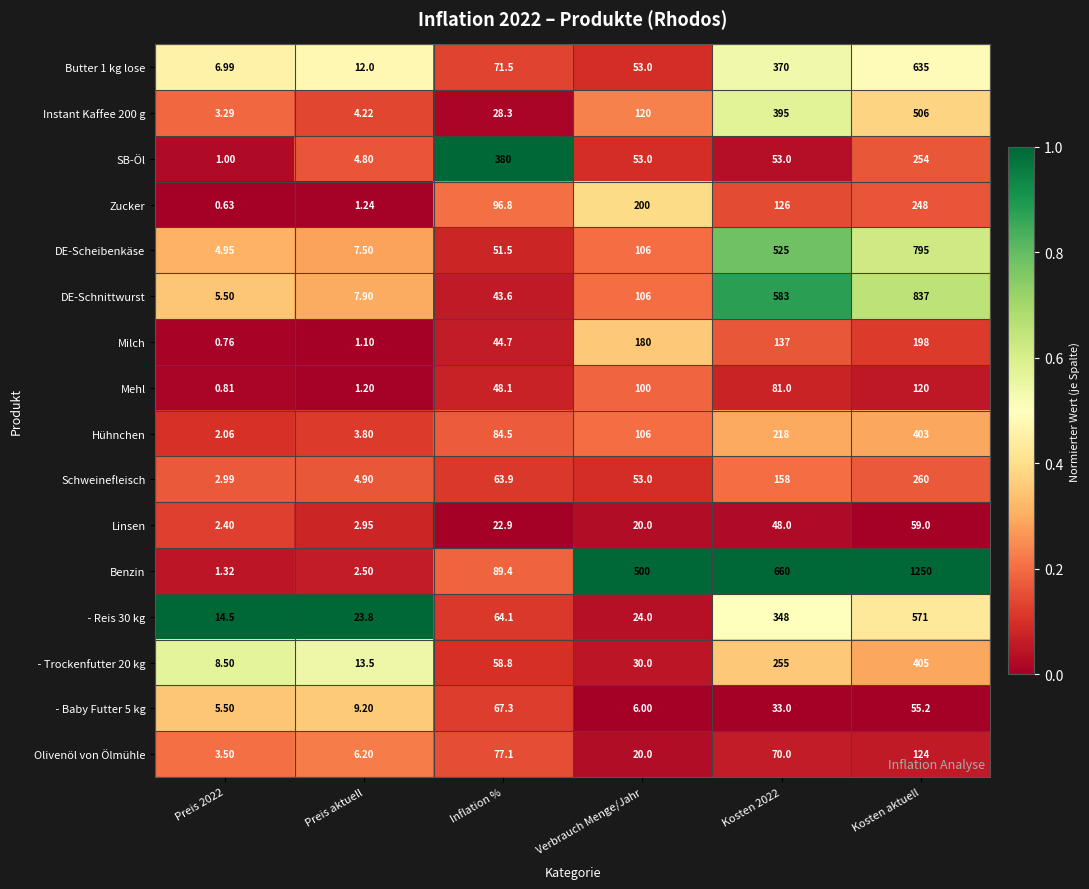

Which series has the widest spread of values?

Benzin